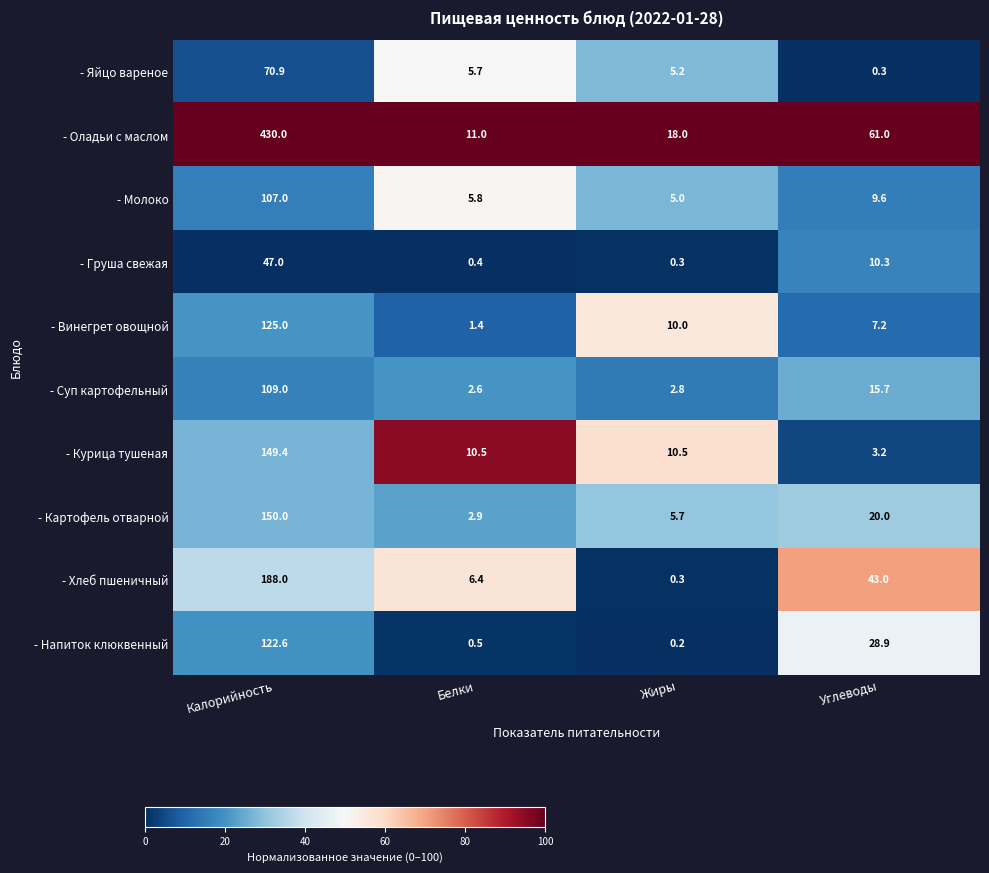

What is the difference between the maximum and second lowest values in the - Суп картофельный series?

106.2